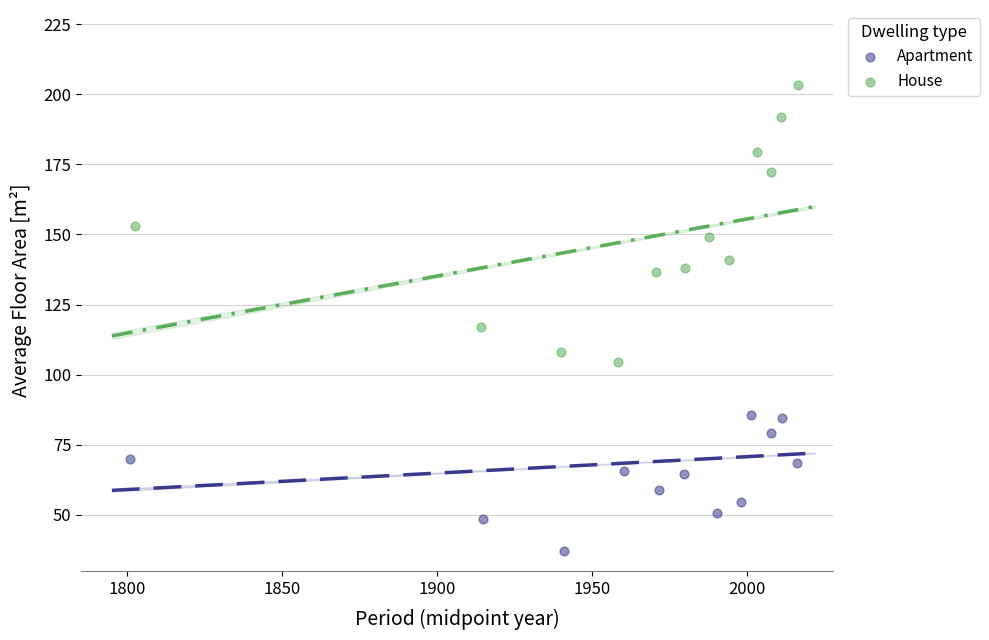

Which series has the widest spread of Y values?

House